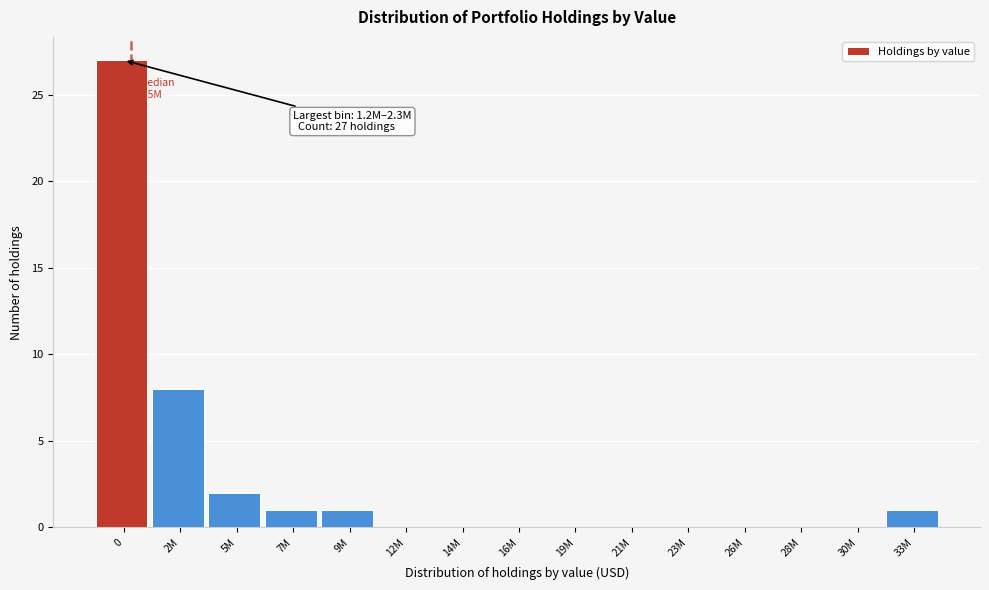

Reading left to right, what are all the values shown in this chart?

0=27	2M=8	5M=2	7M=1	9M=1	12M=0	14M=0	16M=0	19M=0	21M=0	23M=0	26M=0	28M=0	30M=0	33M=1